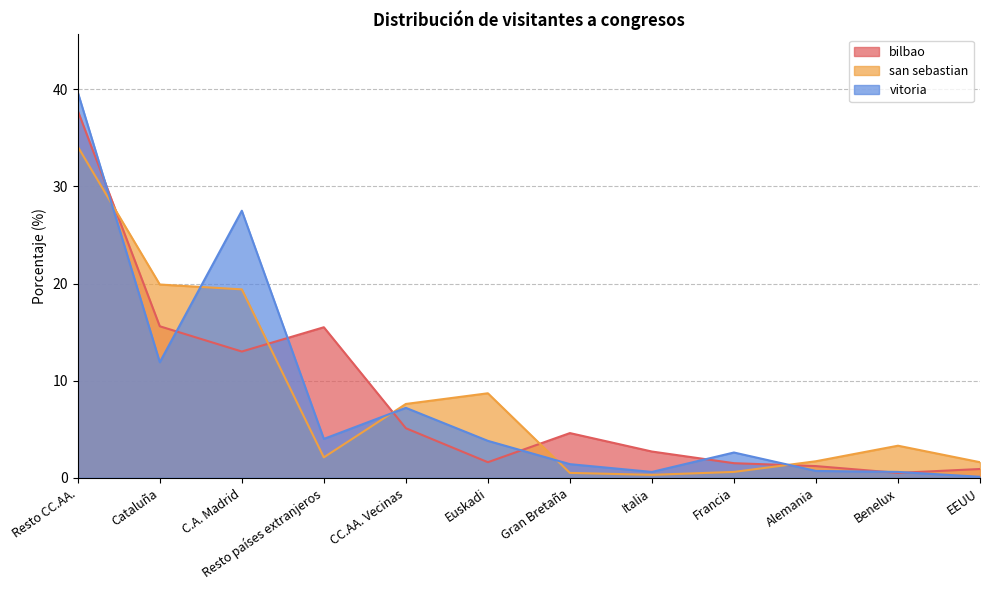

The value of bilbao at C.A. Madrid is 6.3. True or false?

False